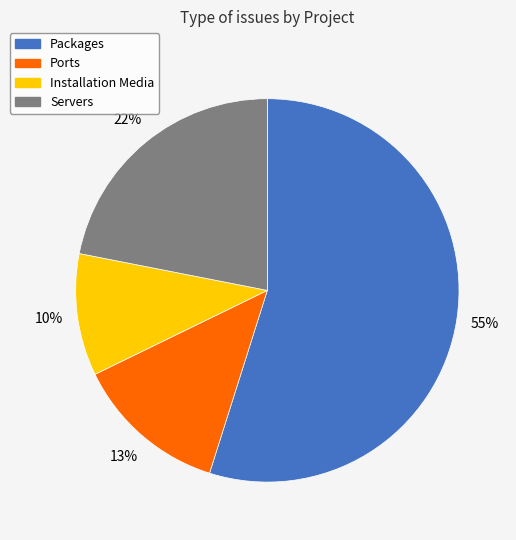

Is there a majority slice in this chart?

Yes